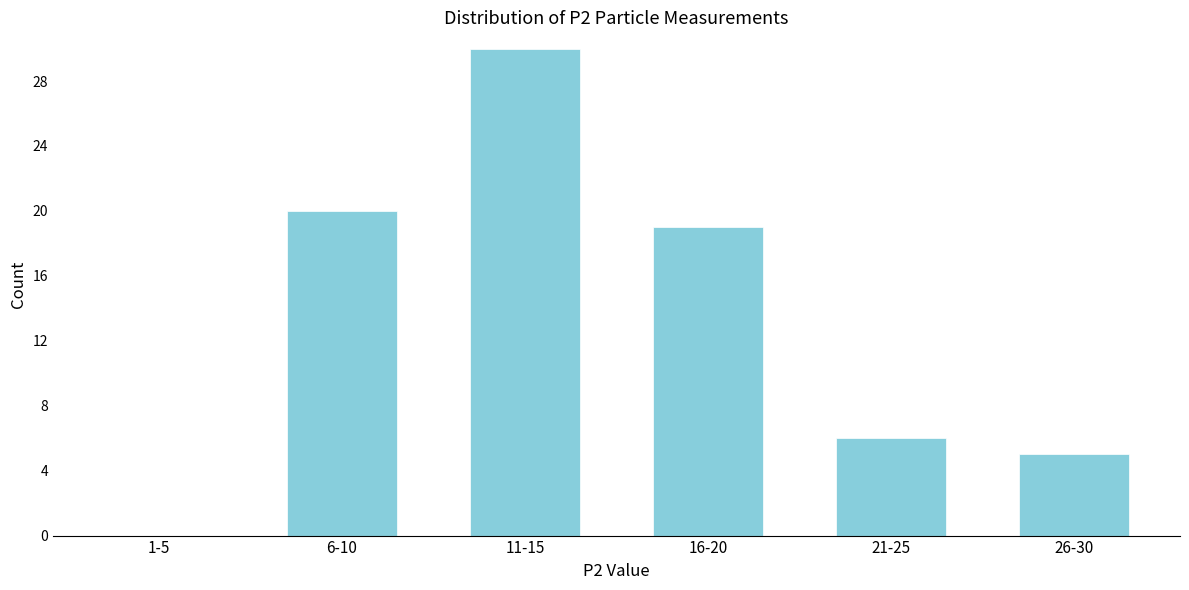

Reading left to right, transcribe all the data shown in this chart.

1-5=0	6-10=20	11-15=30	16-20=19	21-25=6	26-30=5